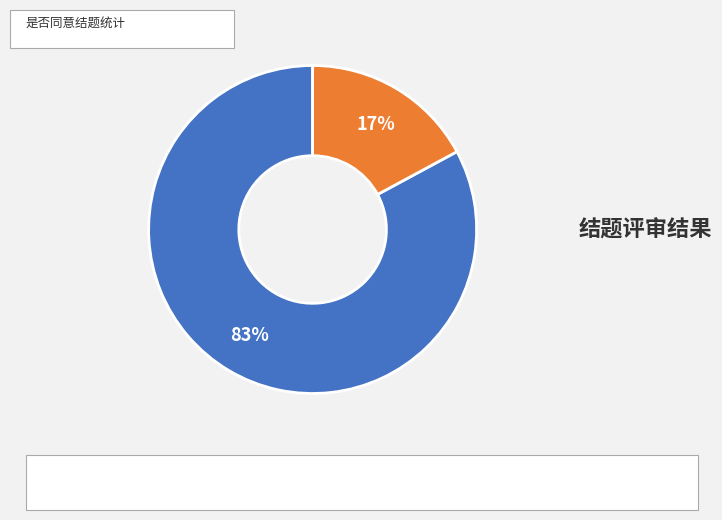

Does any single category account for the majority?

Yes